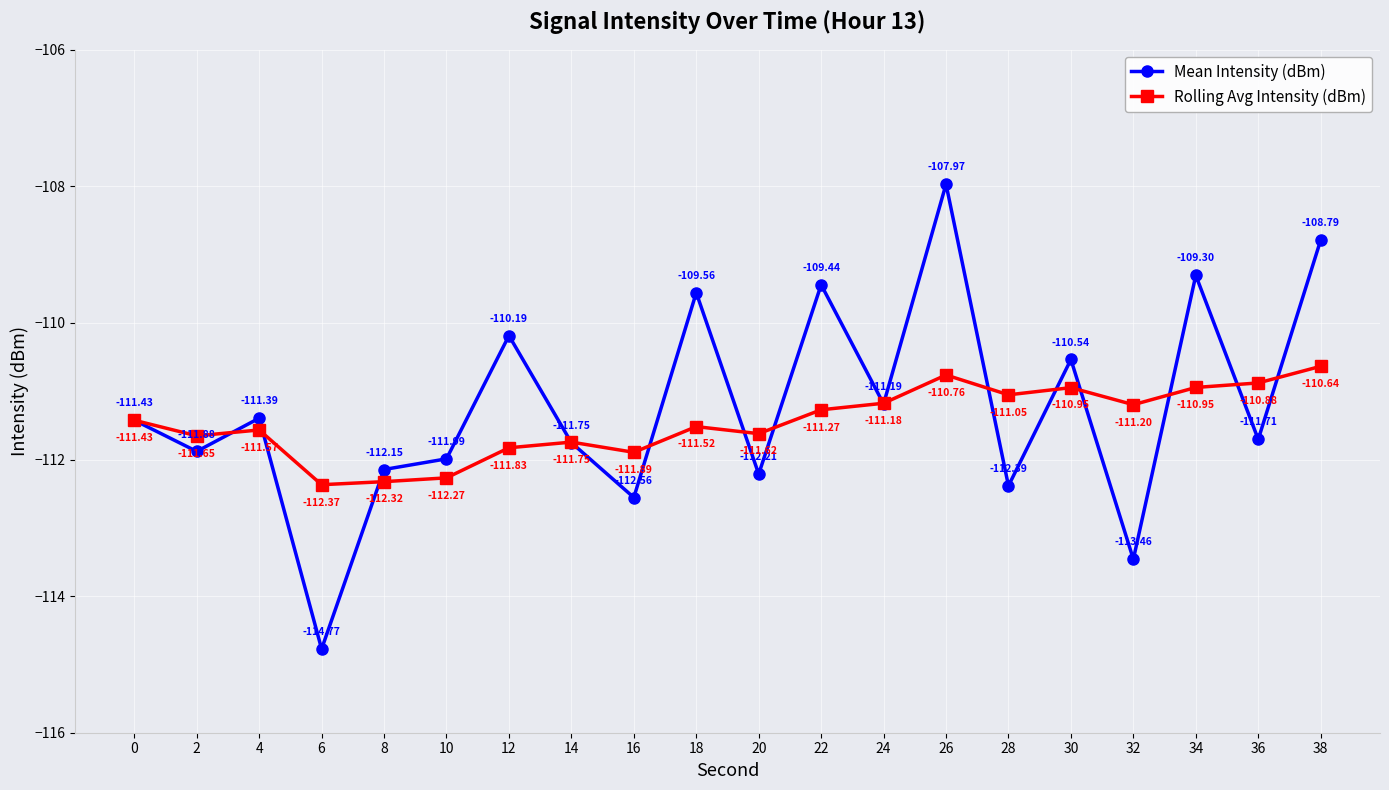

Rank the series by their average value, from highest to lowest.

Mean Intensity (dBm), Rolling Avg Intensity (dBm)